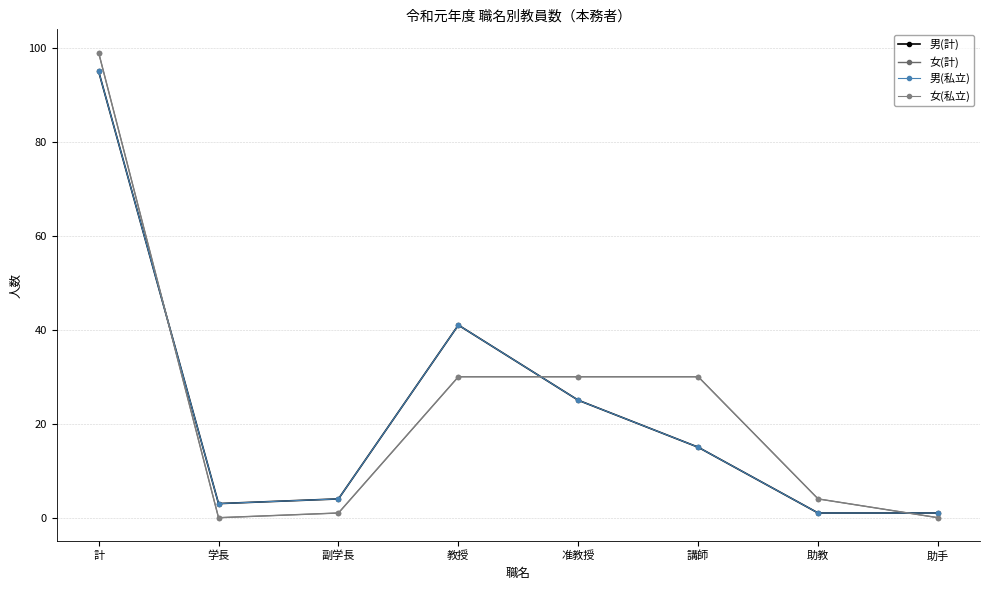

Does the chart have visible grid lines?

Yes